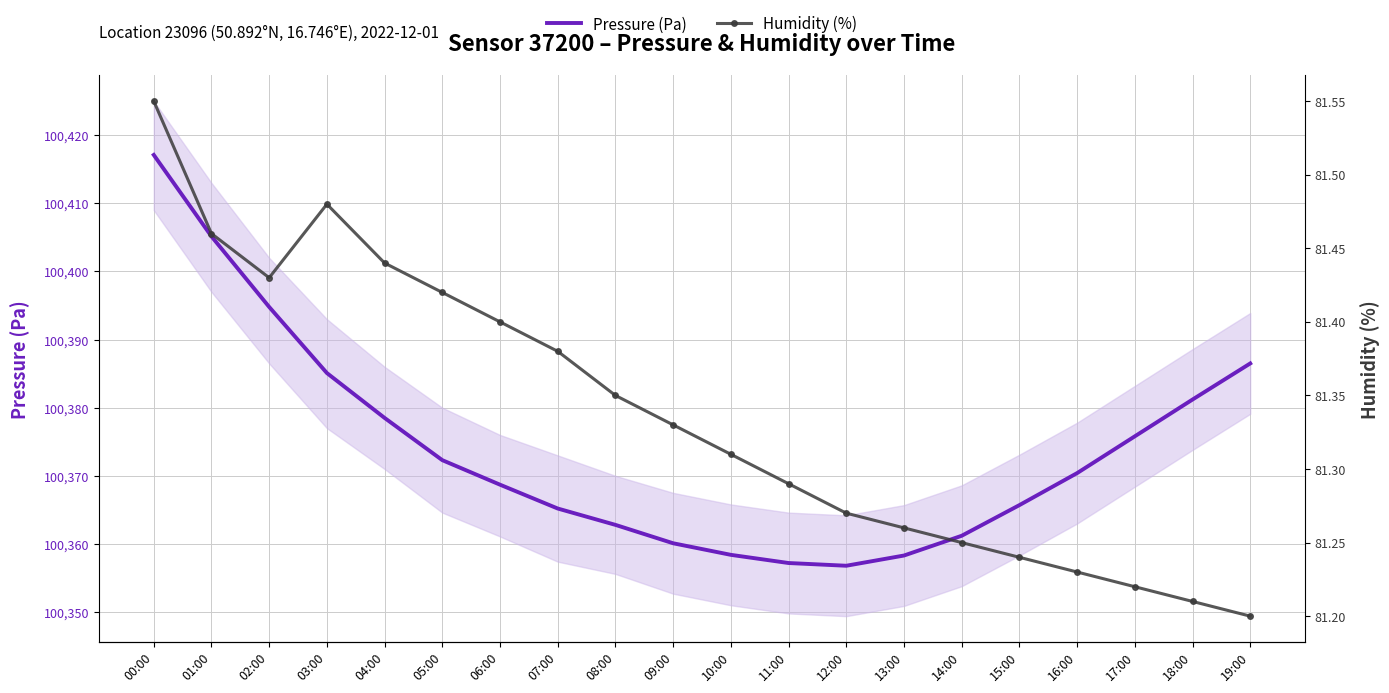

What is the spread (max minus min) of values at 01:00?

100323.7